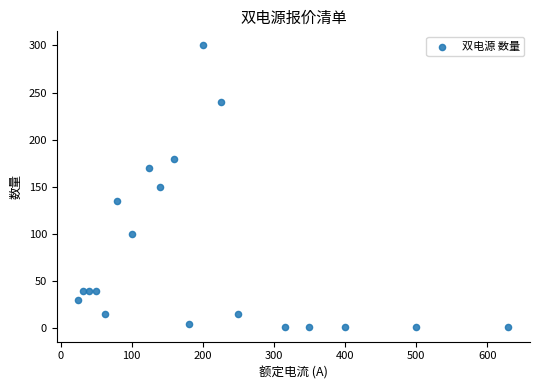

What is the range of Y values (max minus min)?

299